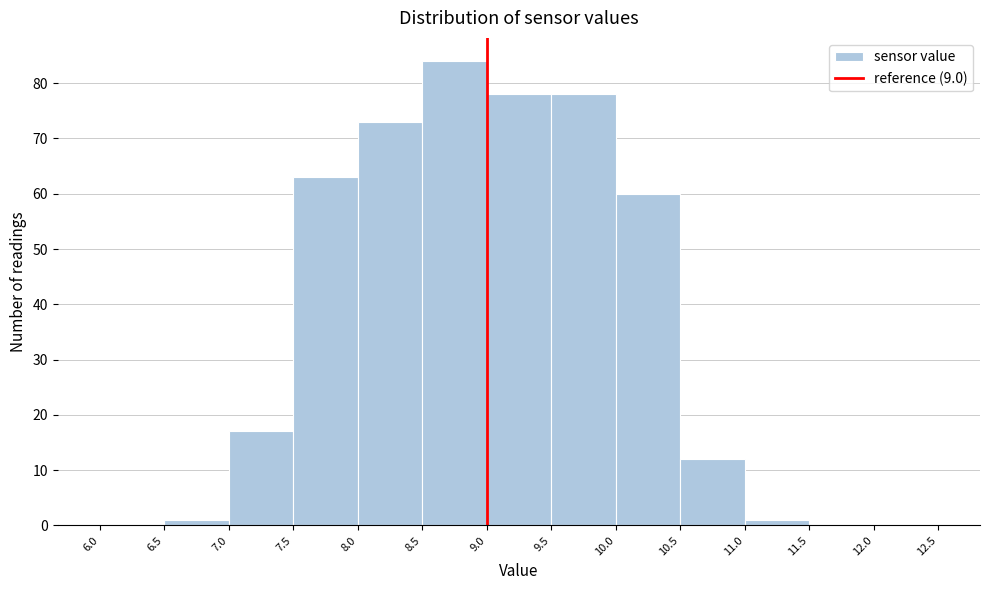

Which range on the x-axis has the tallest bar?

8.5 to 9.0